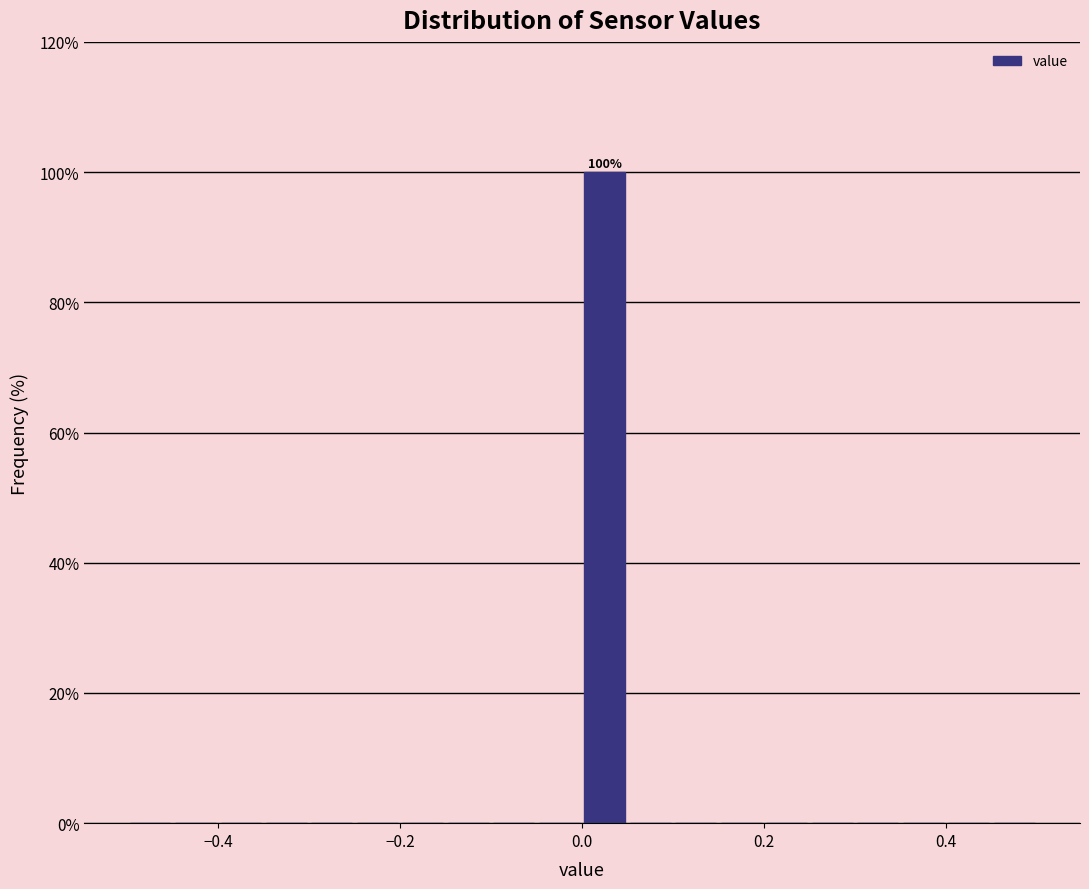

Read against the x-axis, roughly where is the centre of the tallest bar?

0.02